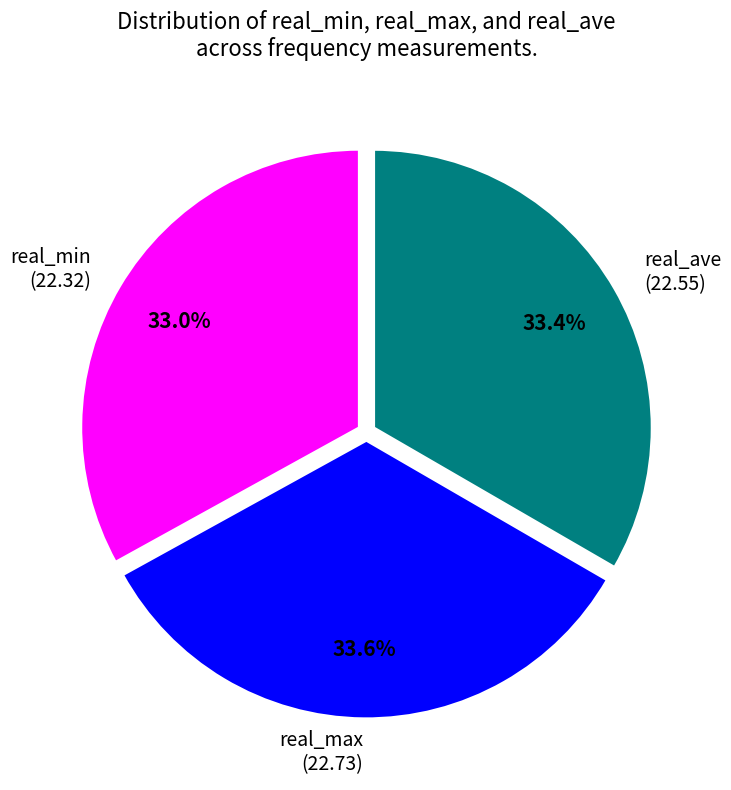

What percentage is NOT represented by real_ave?

66.6%